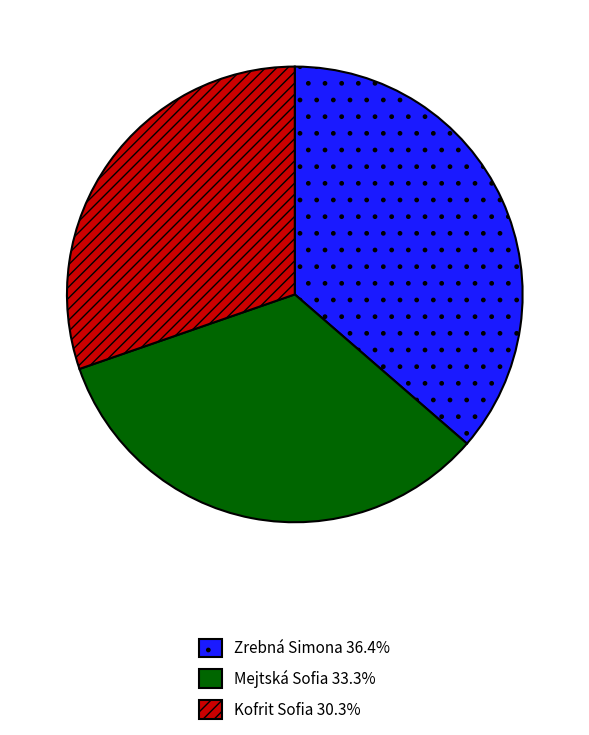

Does Kofrit Sofia represent more than half of the total?

No